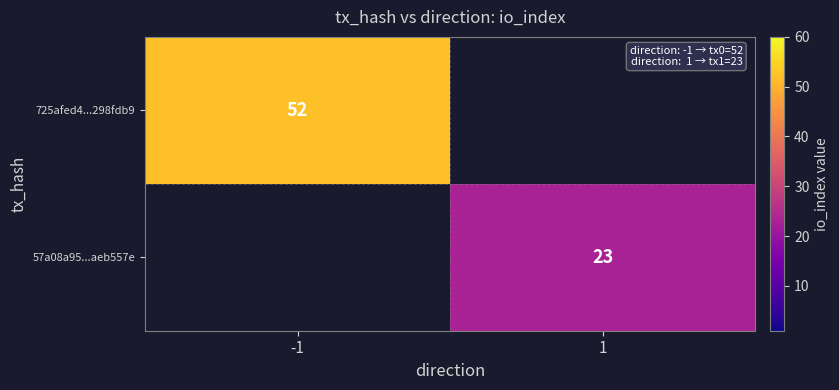

The 725afed4...298fdb9 series shows 20.6 at -1. True or false?

False